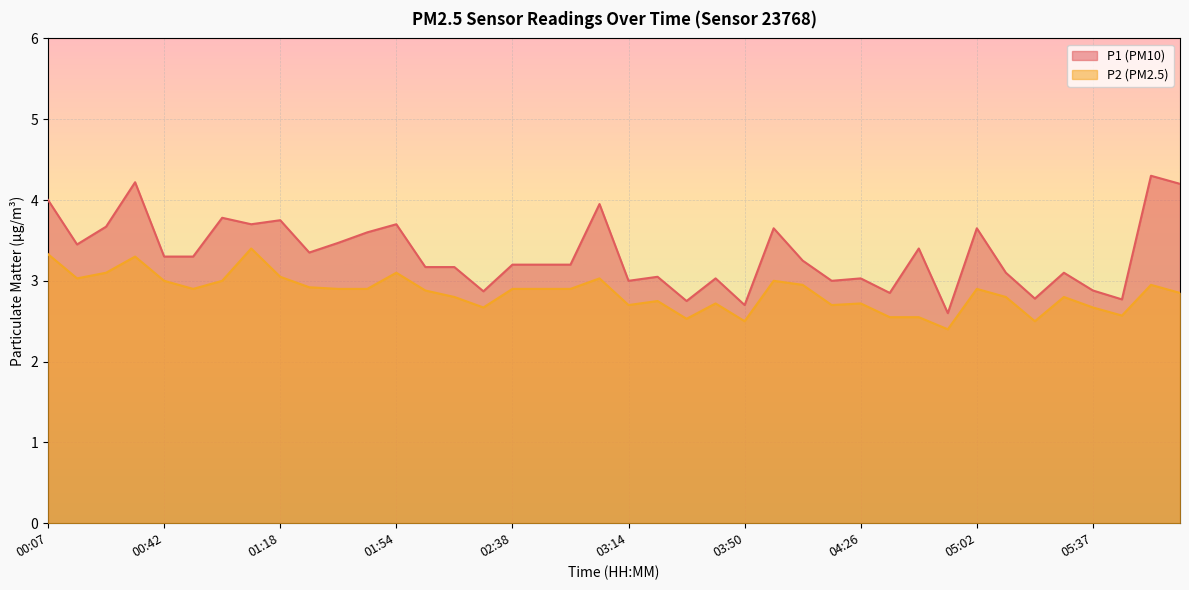

True or false: P1 has a value of 5.5 at 01:45.

False